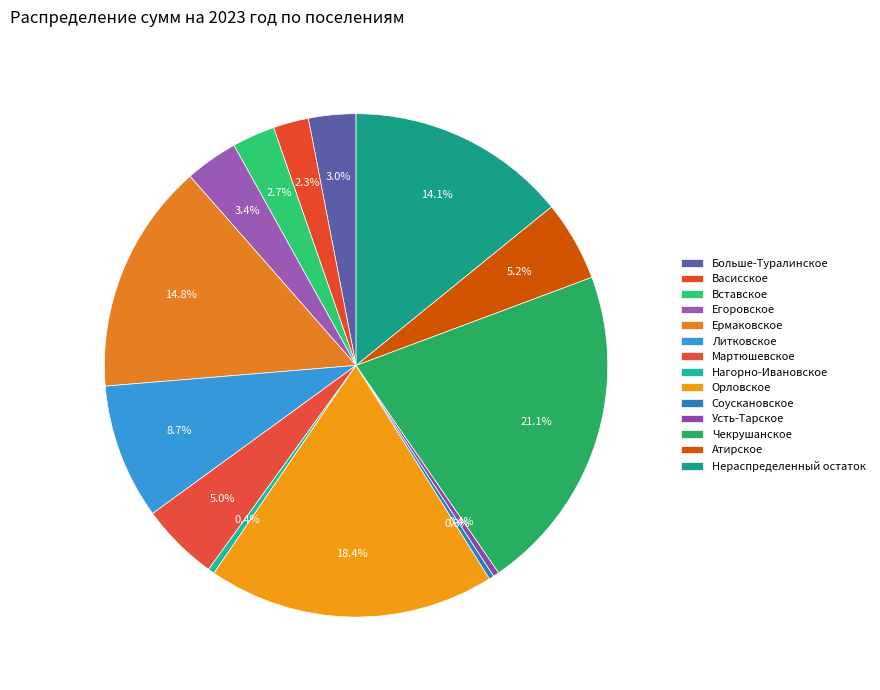

What percentage is the Егоровское slice, to the nearest percent?

3%